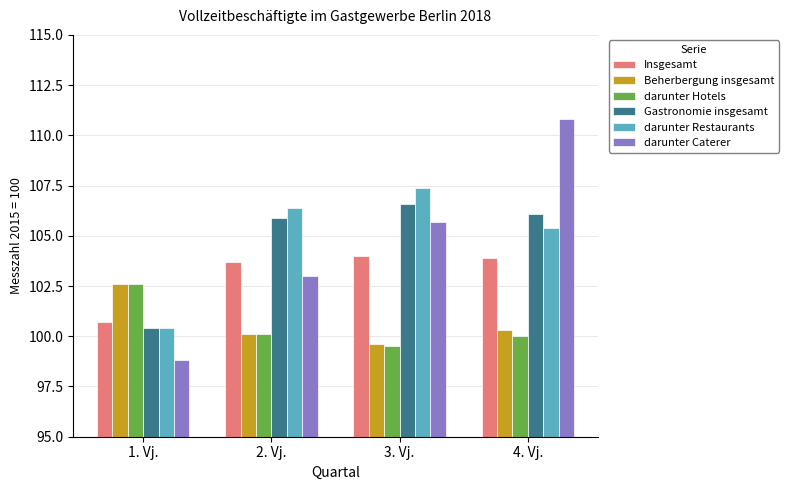

What is the difference between the highest and lowest values at 4. Vj.?

10.8